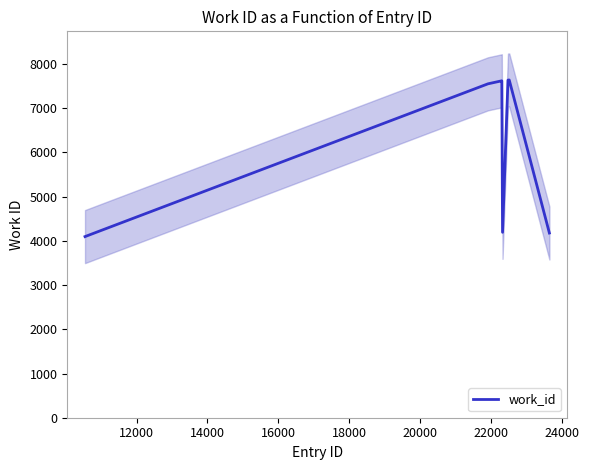

Is this an area chart (filled region under the line)?

No